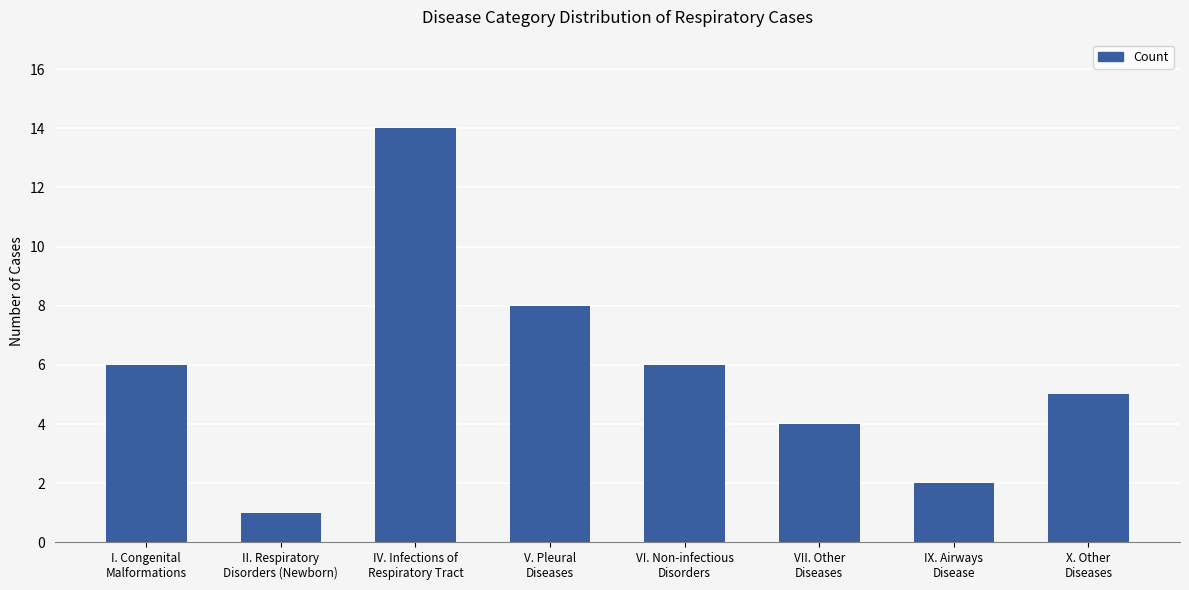

Does the chart contain stacked bars?

No